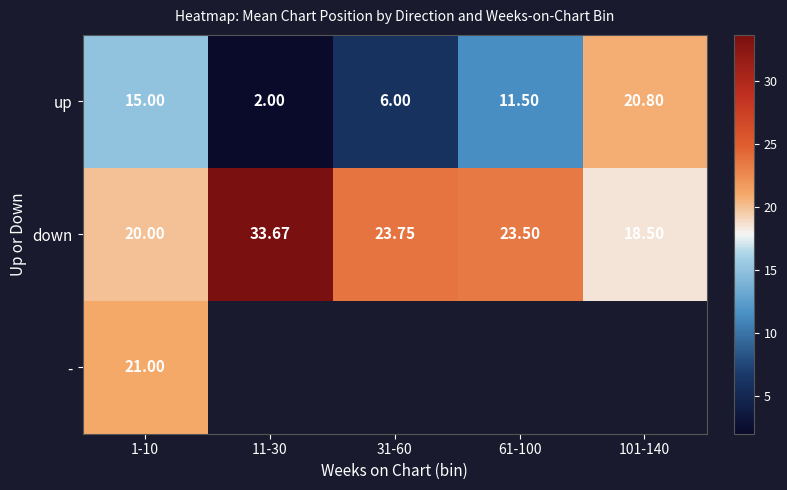

At 1-10, list the series in order from smallest to largest.

up, down, -